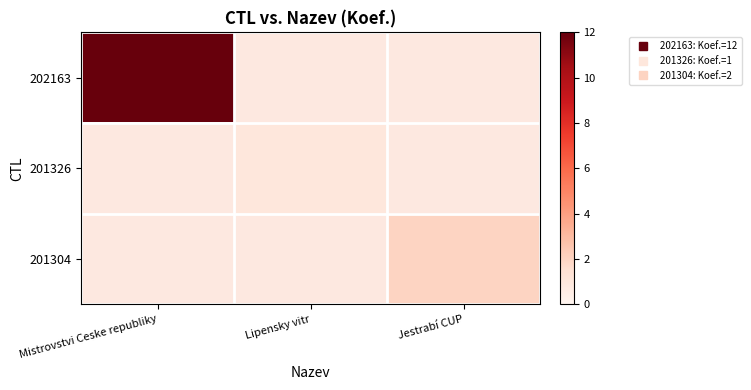

Which has a higher value, Jestrabí CUP or Mistrovstvi Ceske republiky?

Mistrovstvi Ceske republiky